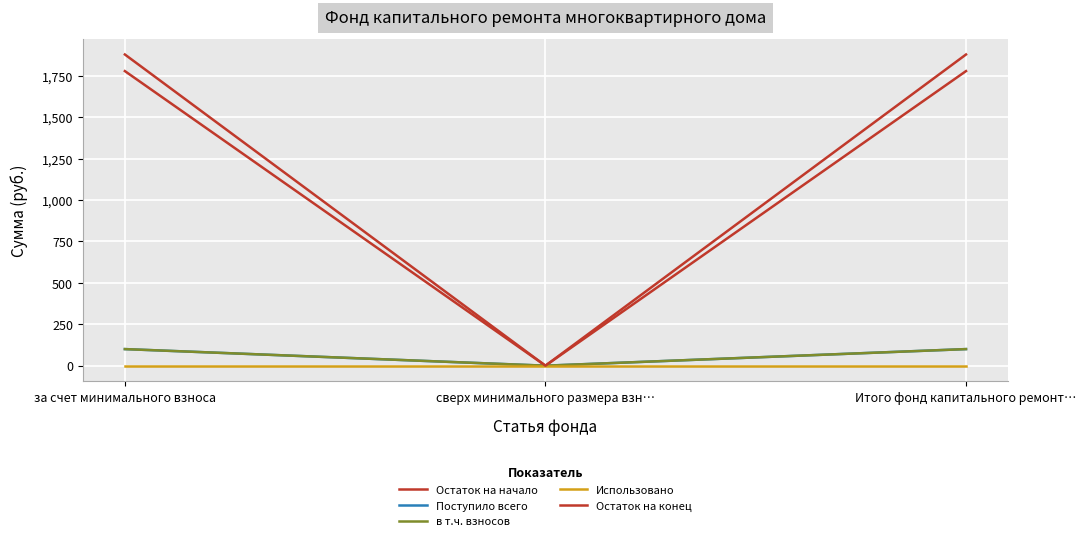

Where is Использовано nearest to the value 0?

за счет минимального взноса